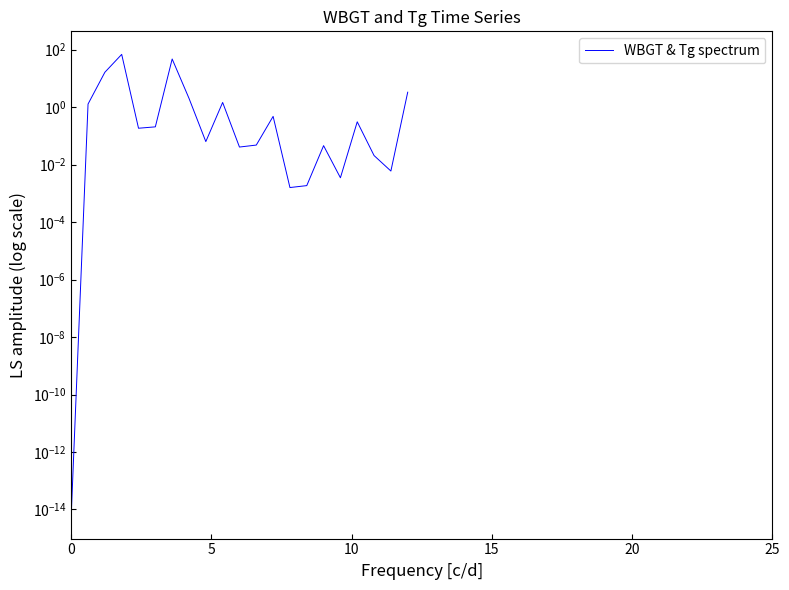

Reading left to right, list all the values displayed in this chart.

0.0	1.3	16.4	68.6	0.2	0.2	47.5	2.0	0.1	1.5	0.0	0.0	0.5	0.0	0.0	0.0	0.0	0.3	0.0	0.0	3.3